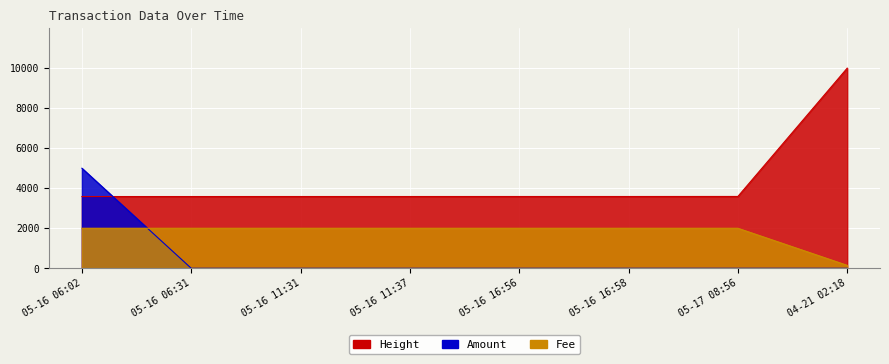

Is the value of Amount at 05-16 06:31 greater than the value of Fee at 04-21 02:18?

No